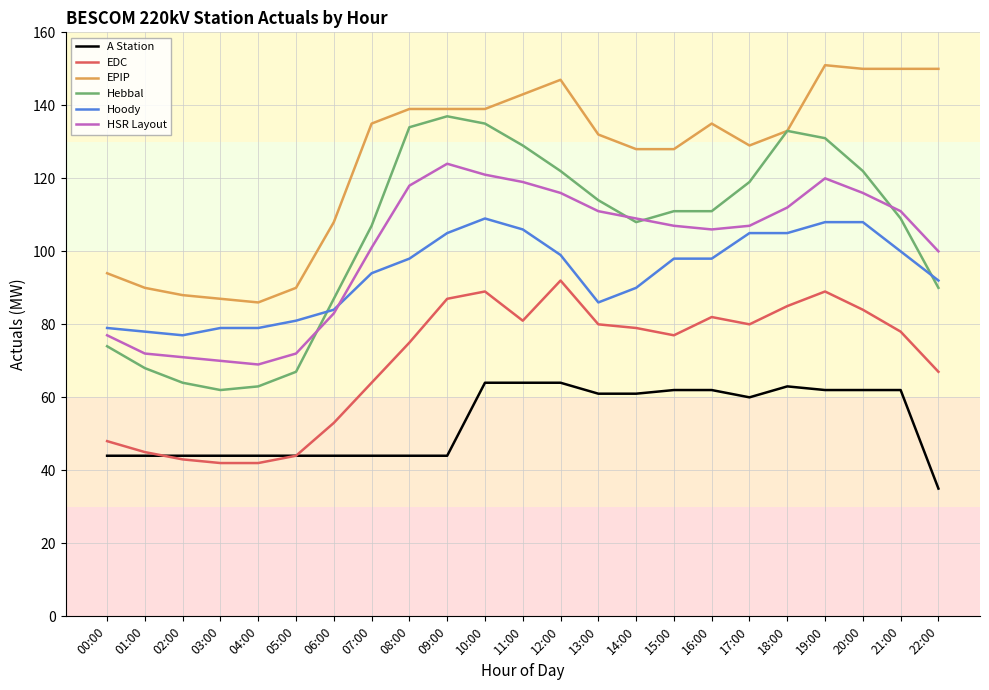

Rank the series by their maximum value, from lowest to highest.

A Station, EDC, Hoody, HSR Layout, Hebbal, EPIP